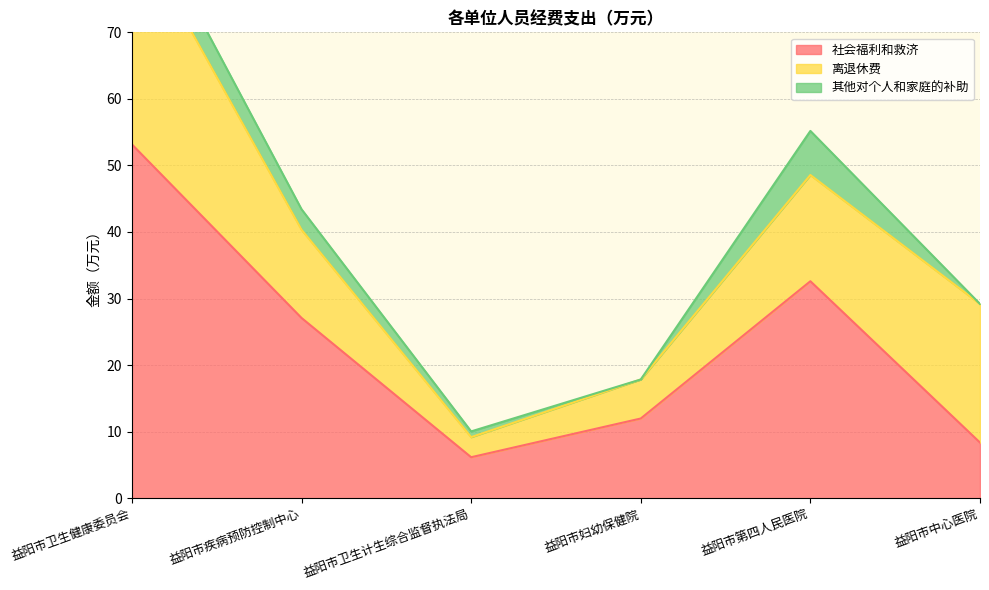

How many values in 其他对个人和家庭的补助 are above zero?

4